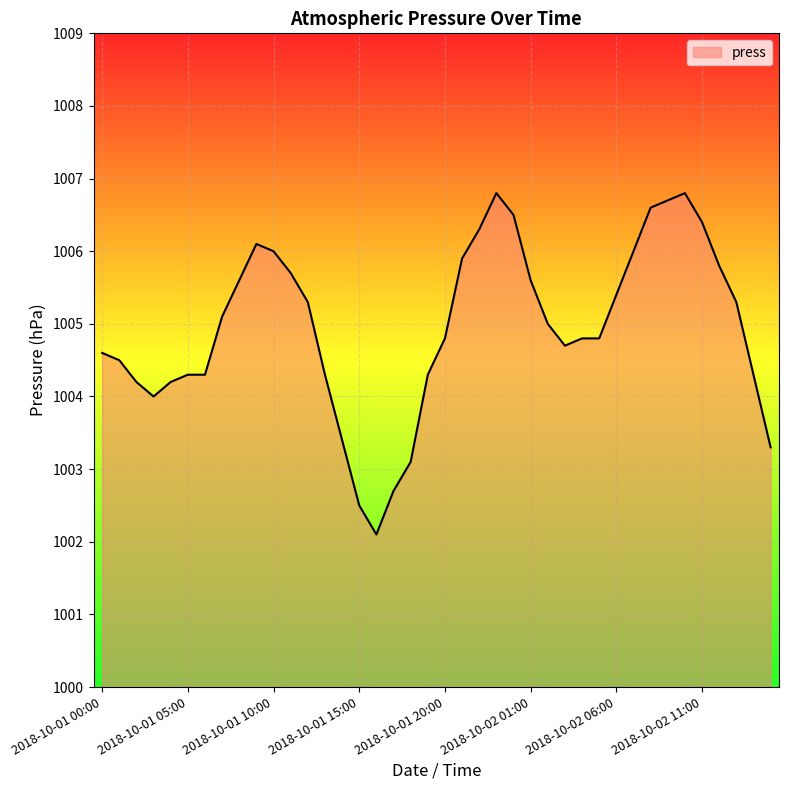

What is the minimum value shown in the chart?

1002.1